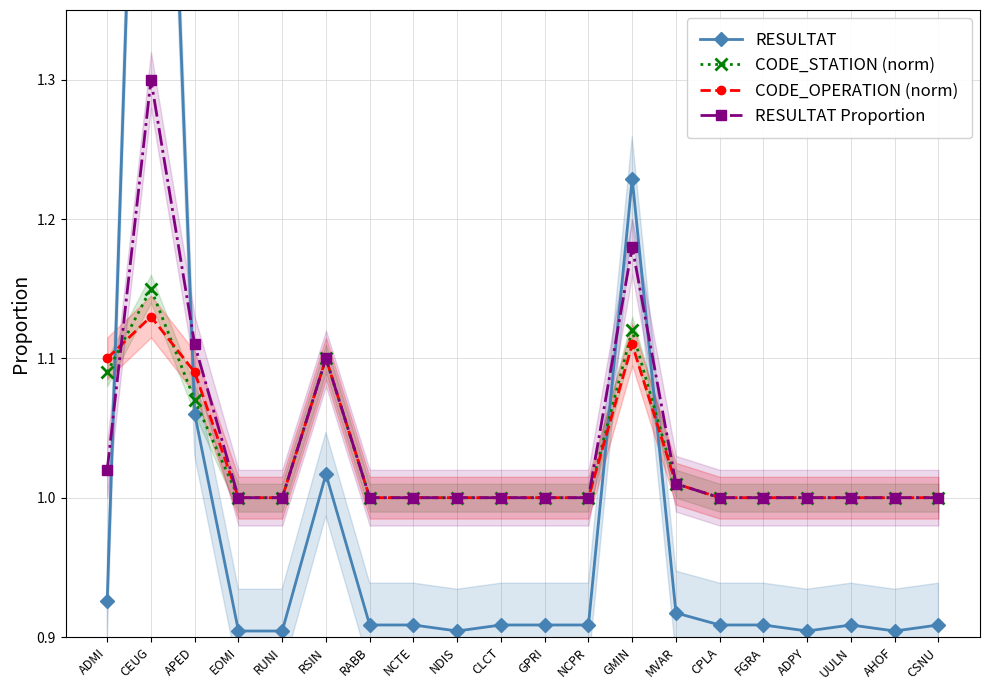

True or false: CODE_STATION (norm) has more than 0 interior local peaks.

True